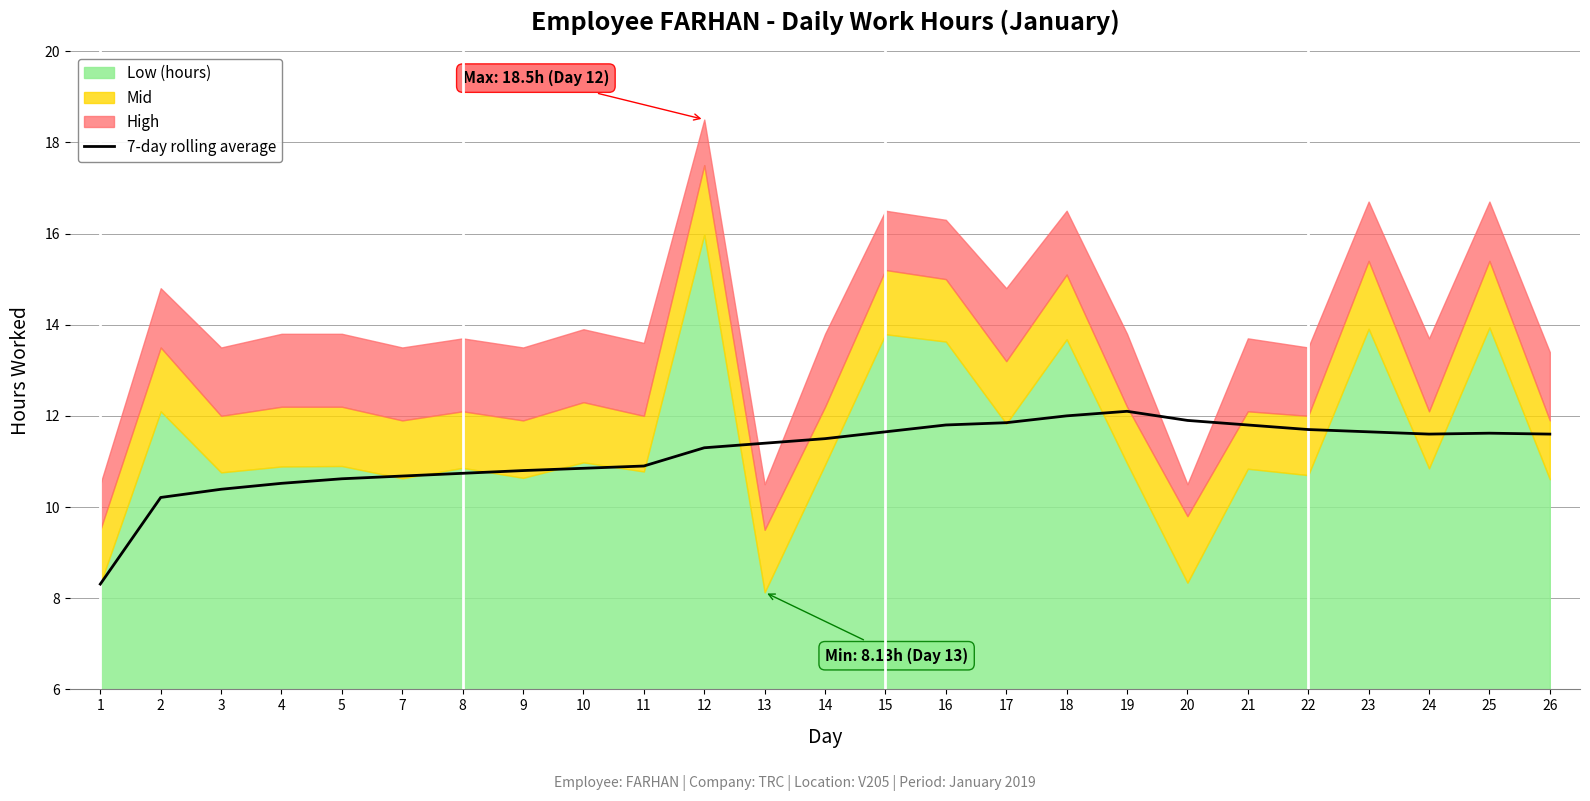

The value at 18 is 12.0. True or false?

True